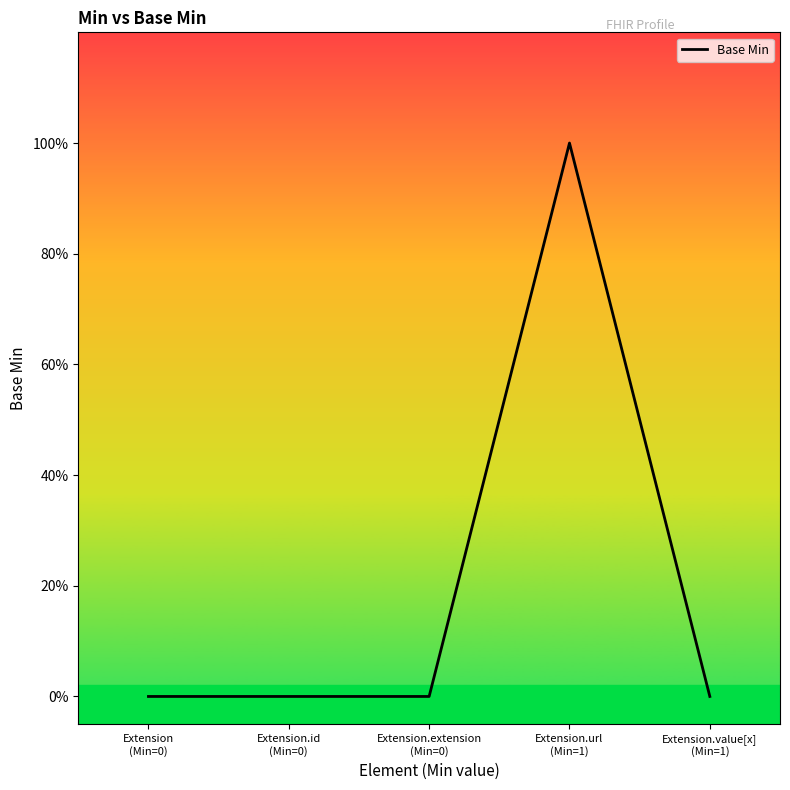

What is the sum of all values?

1